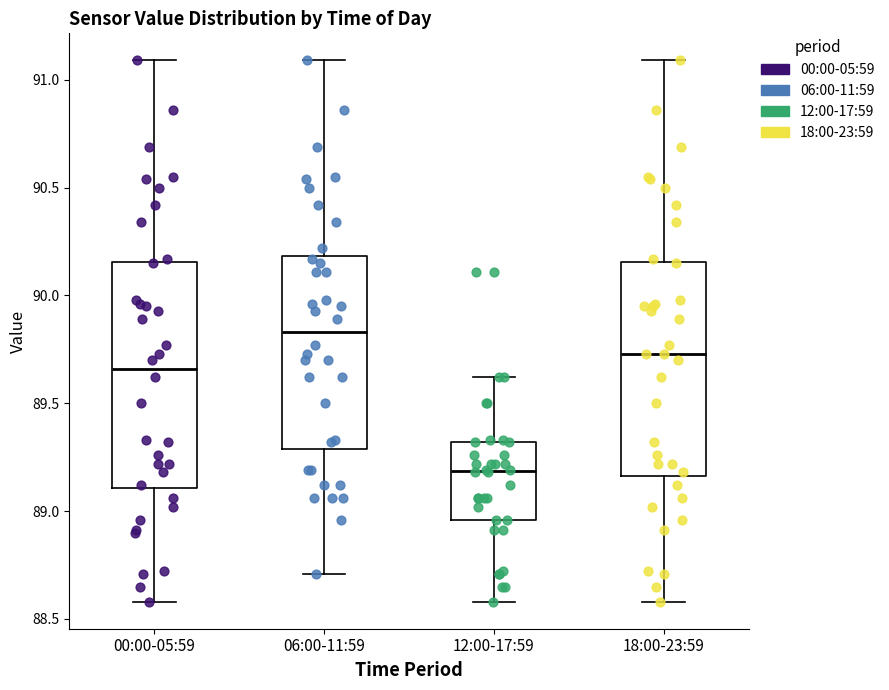

Which box is the tallest, from its lower edge to its upper edge?

00:00-05:59